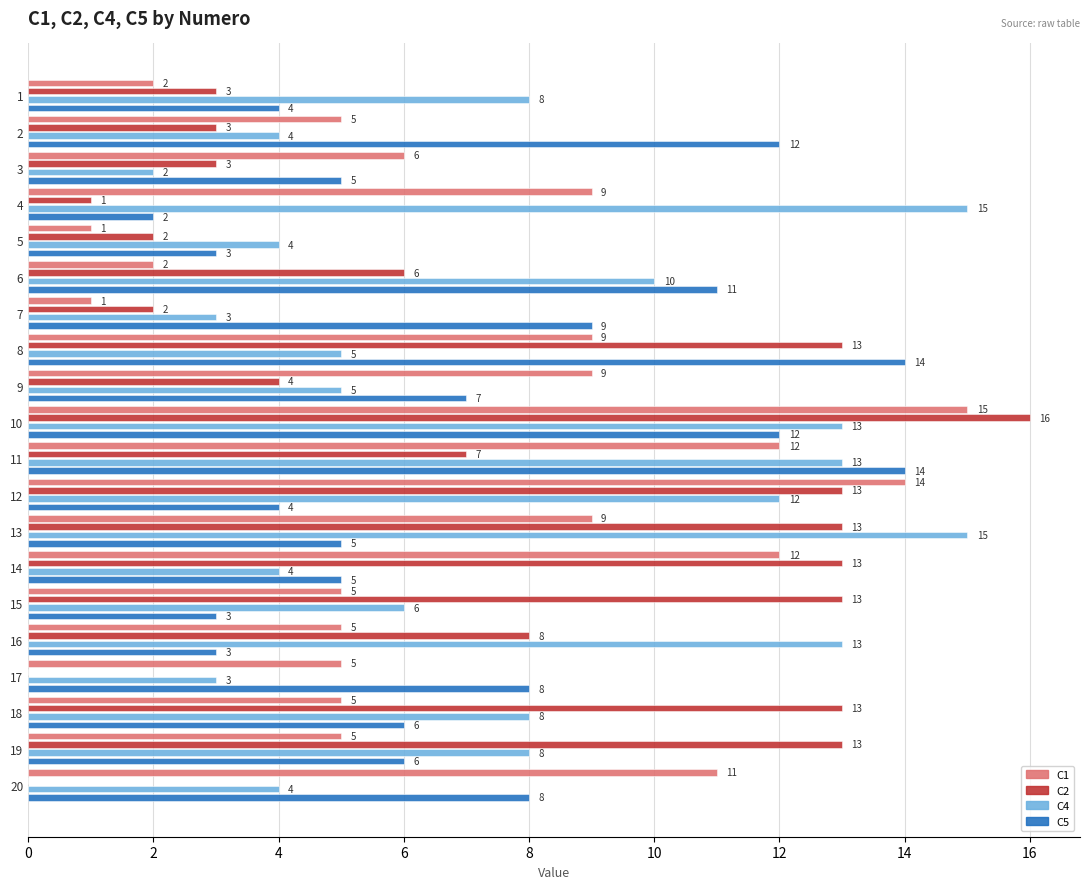

What is the maximum value shown in the chart?

16